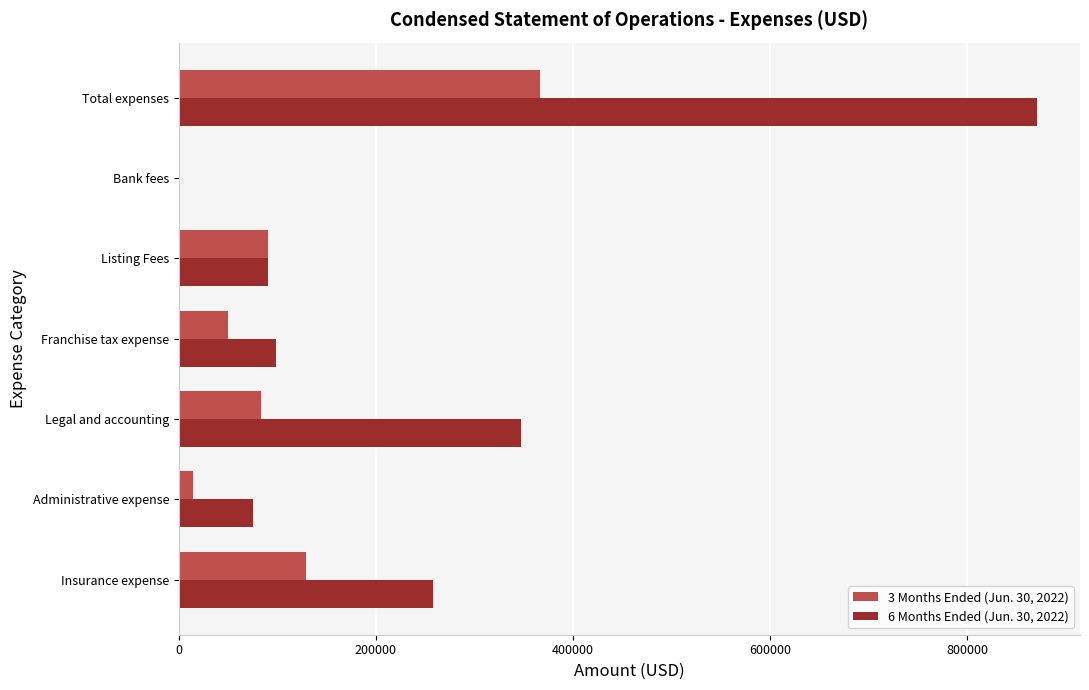

Between Legal and accounting and Franchise tax expense, which series saw the biggest shift?

6 Months Ended (Jun. 30, 2022)